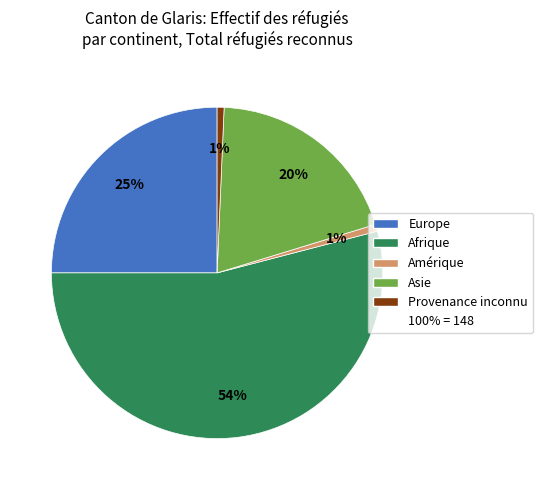

How many slices are in this pie chart?

5